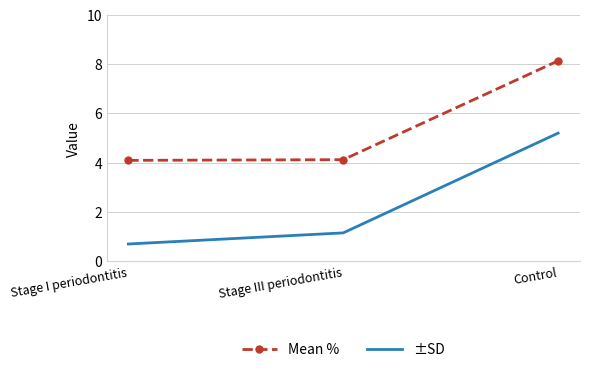

What is the highest value of the ±SD series?

5.2